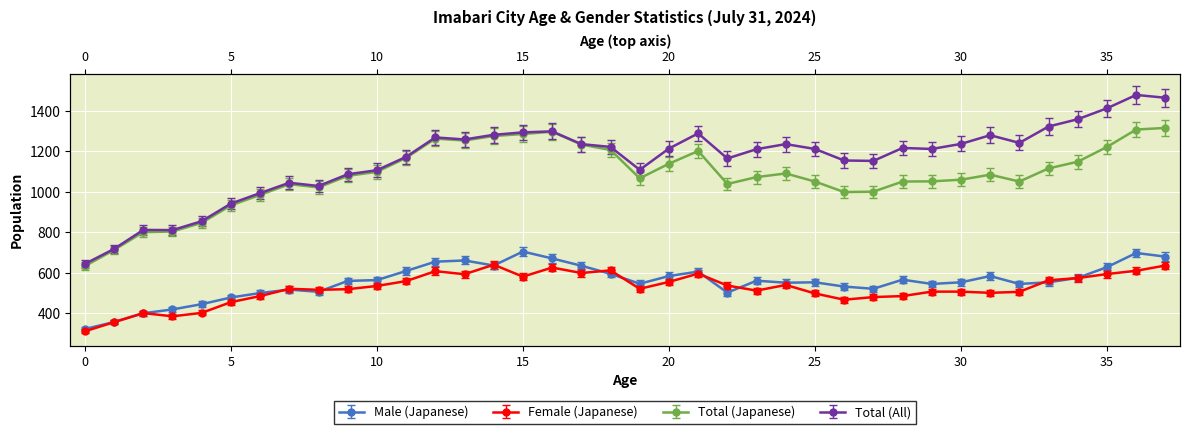

Reading left to right, list all the values displayed in this chart.

Male (Japanese): 0=322	1=357	2=400	3=419	4=445	5=478	6=500	7=517	8=506	9=560	10=564	11=609	12=655	13=661	14=636	15=705	16=671	17=635	18=595	19=546	20=584	21=606	22=502	23=561	24=551	25=553	26=532	27=521	28=566	29=545	30=553	31=584	32=545	33=553	34=575	35=628	36=698	37=680
Female (Japanese): 0=311	1=356	2=401	3=385	4=402	5=455	6=485	7=521	8=516	9=519	10=535	11=559	12=608	13=593	14=640	15=581	16=626	17=599	18=612	19=521	20=555	21=596	22=537	23=512	24=540	25=498	26=467	27=480	28=485	29=507	30=507	31=501	32=506	33=563	34=574	35=594	36=610	37=636
Total (Japanese): 0=633	1=713	2=801	3=804	4=847	5=933	6=985	7=1038	8=1022	9=1079	10=1099	11=1168	12=1263	13=1254	14=1276	15=1286	16=1297	17=1234	18=1207	19=1067	20=1139	21=1202	22=1039	23=1073	24=1091	25=1051	26=999	27=1001	28=1051	29=1052	30=1060	31=1085	32=1051	33=1116	34=1149	35=1222	36=1308	37=1316
Total (All): 0=644	1=718	2=812	3=811	4=855	5=942	6=994	7=1045	8=1029	9=1087	10=1107	11=1173	12=1269	13=1259	14=1282	15=1294	16=1299	17=1236	18=1222	19=1109	20=1214	21=1289	22=1165	23=1211	24=1236	25=1212	26=1155	27=1153	28=1217	29=1212	30=1237	31=1280	32=1242	33=1323	34=1359	35=1413	36=1479	37=1465